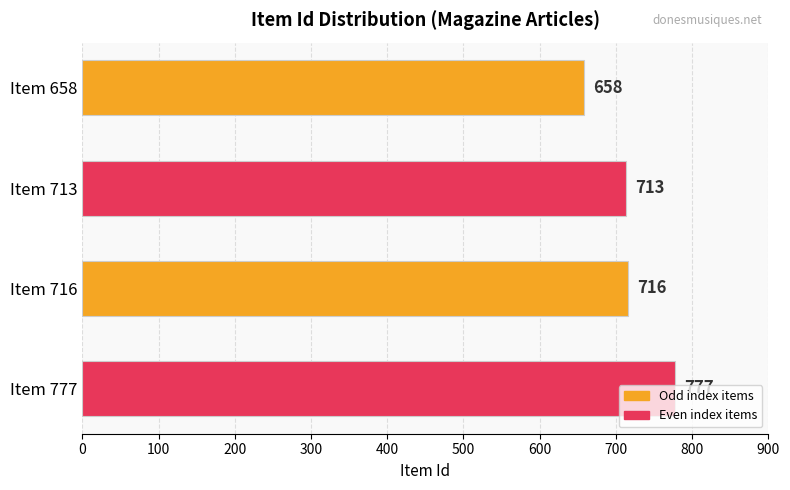

True or false: the data shows 658 at Item 658.

True